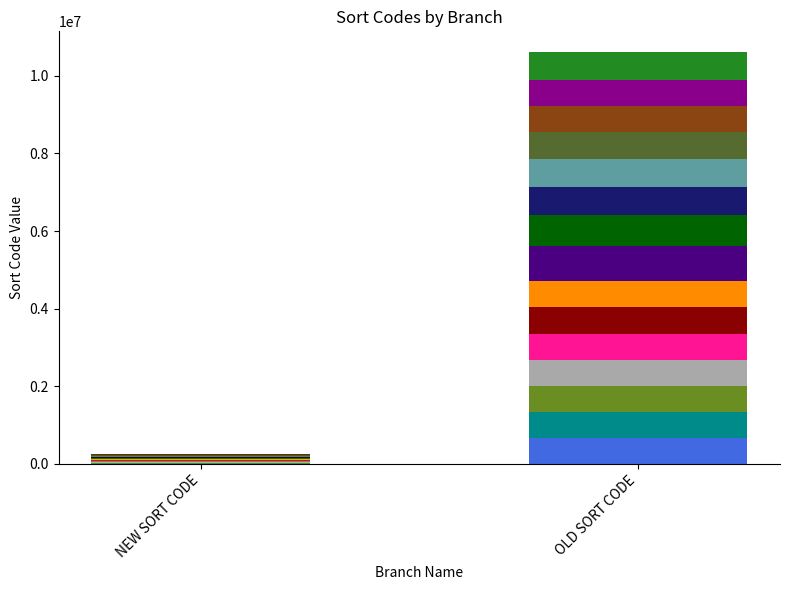

How many bars are there in each group?

2